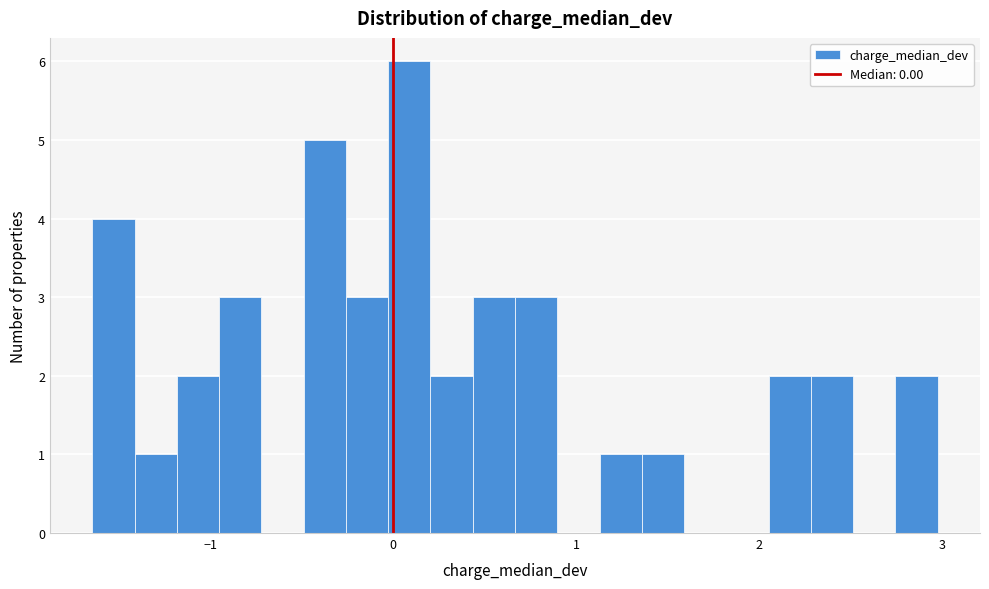

Around what value on the x-axis is the tallest bar? Give the approximate position of its centre, as read against the axis.

0.1